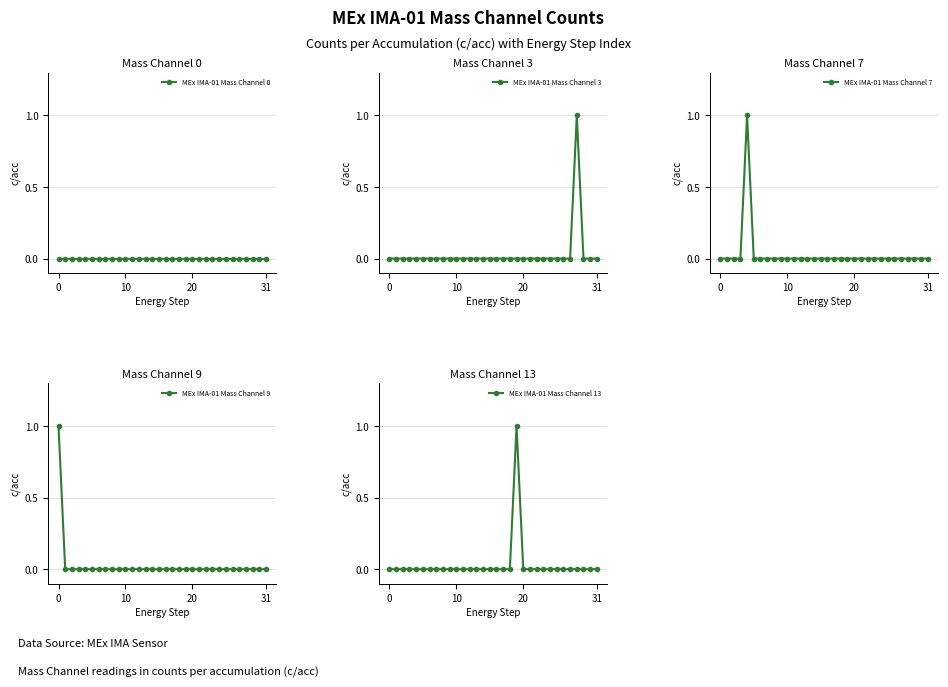

Which series changed the most between 5 and 6?

MEx IMA-01 Mass Channel 0